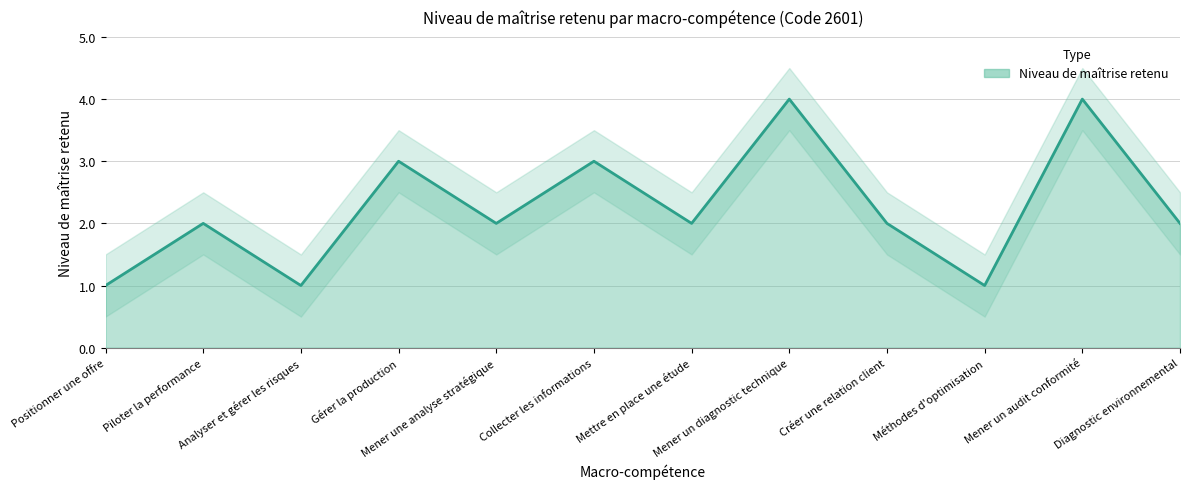

How many values exceed 2?

4